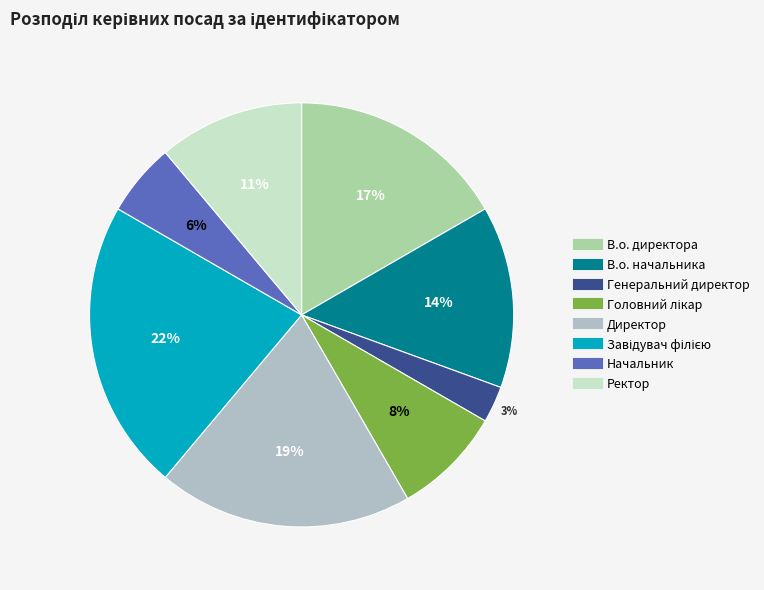

Combined, do Директор and Ректор account for over 50%?

No